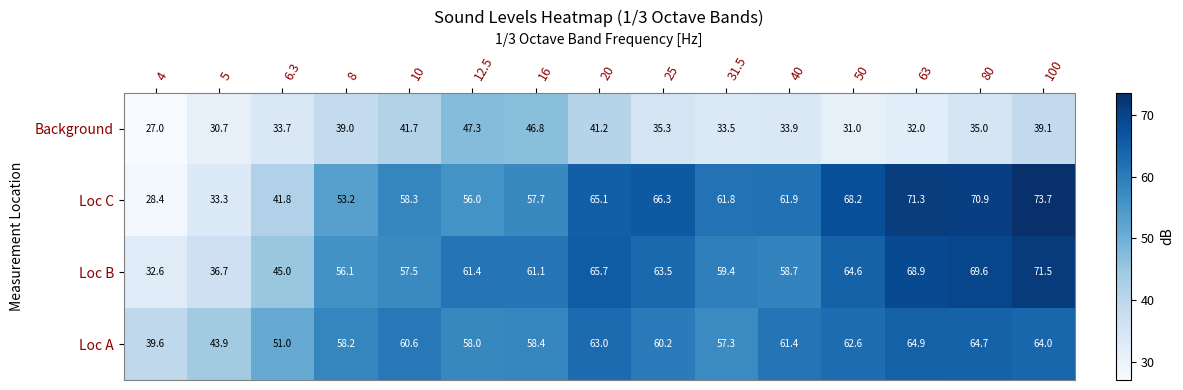

At which label does Loc B first exceed 61?

12.5